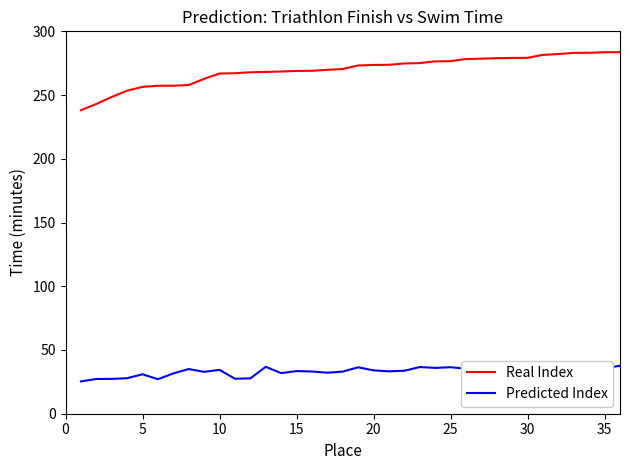

True or false: Predicted Index and Real Index intersect in this chart.

False